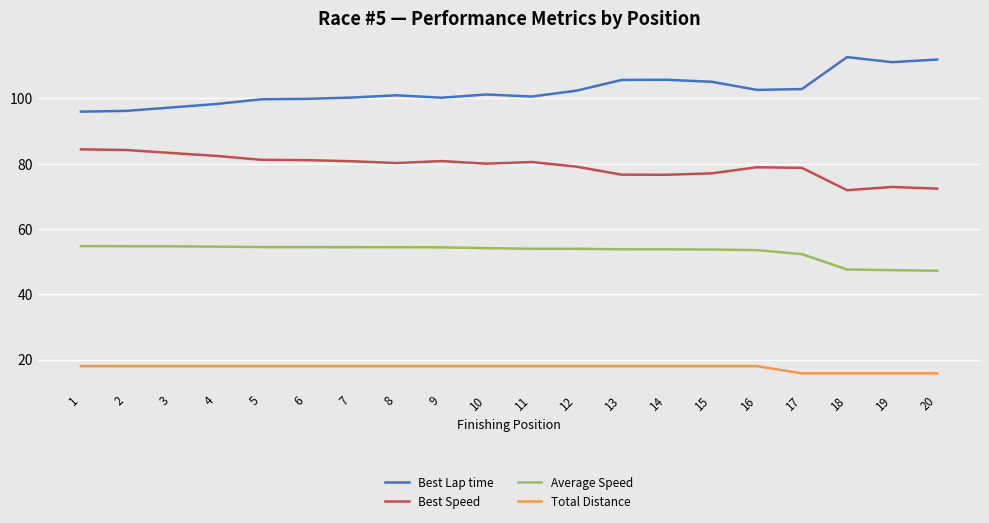

What is the difference between the highest and lowest values at 4?

80.3